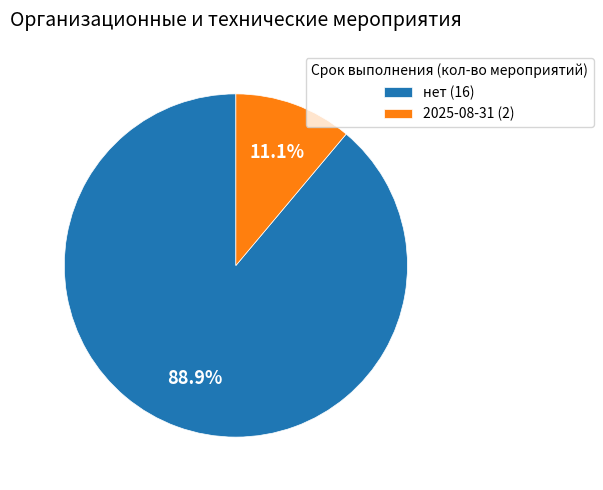

Rank the categories by value from lowest to highest.

2025-08-31, нет